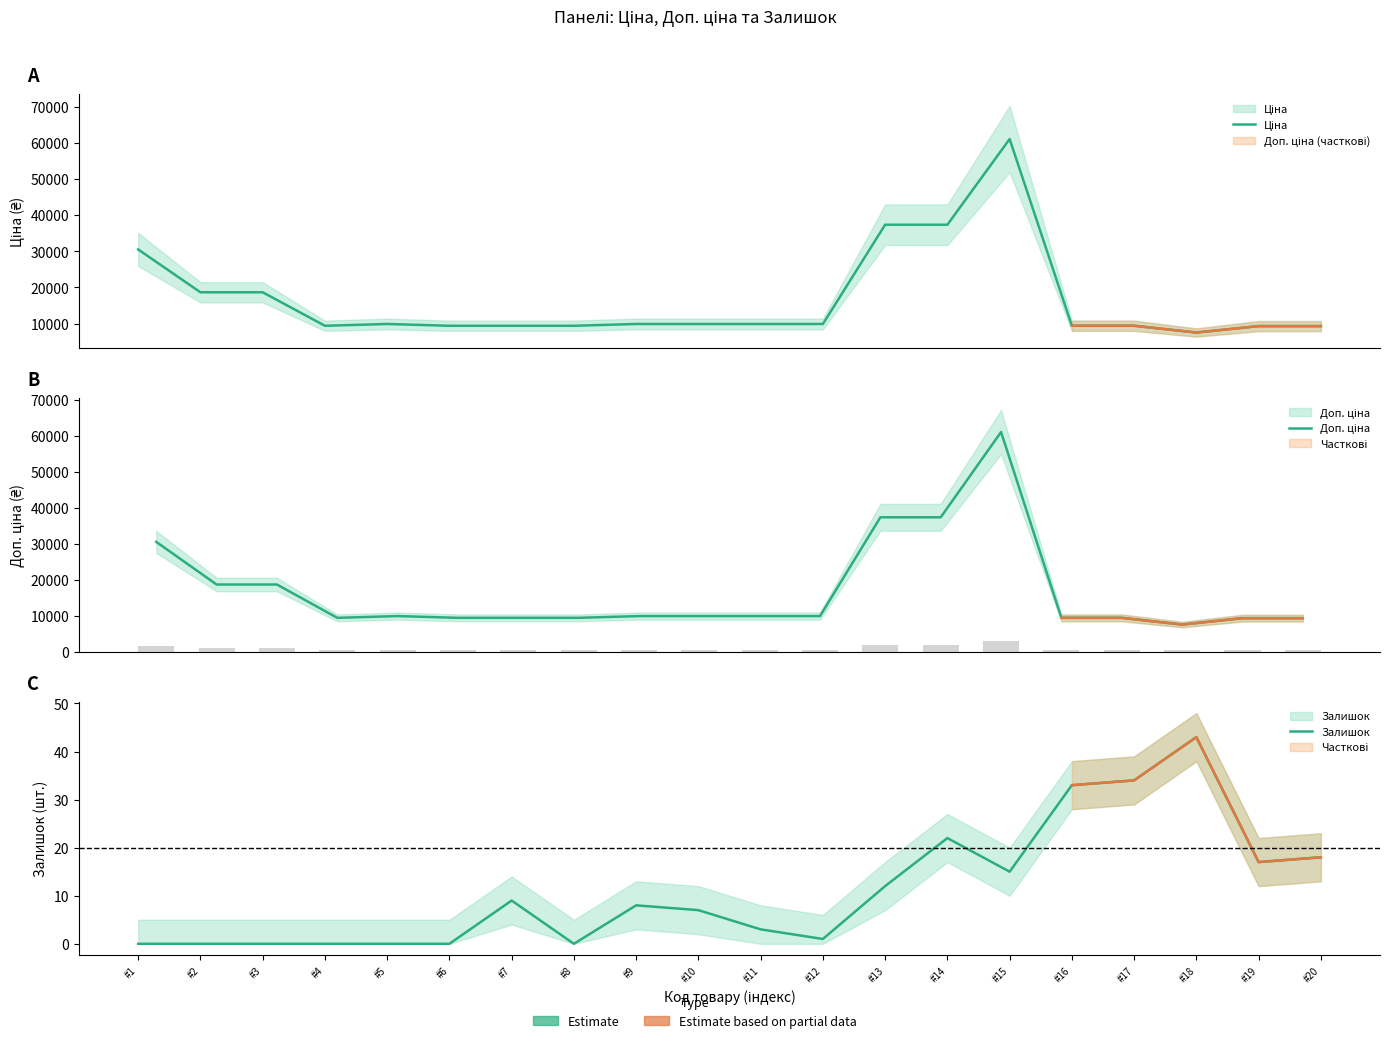

What is the average value of the Залишок series?

11.1